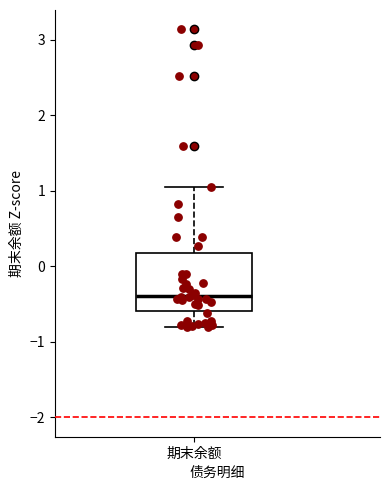

Read this box plot against the y-axis: the position of the median line, the range covered by the box, and the ends of both whiskers. The values are not printed on the chart, so give them approximately, as read against the axis.

median -0.4, box -0.6 to 0.2, whiskers -0.8 to 1.0